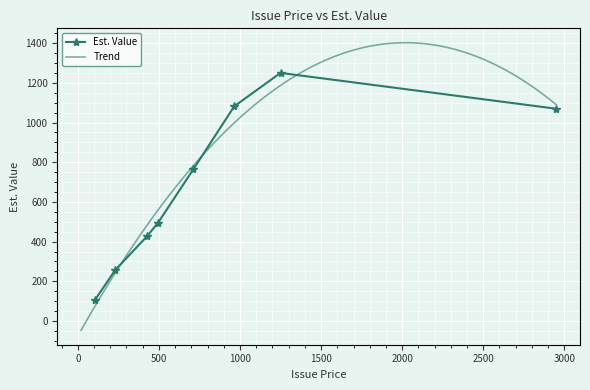

What is the lowest value of the Est. Value series?

103.3